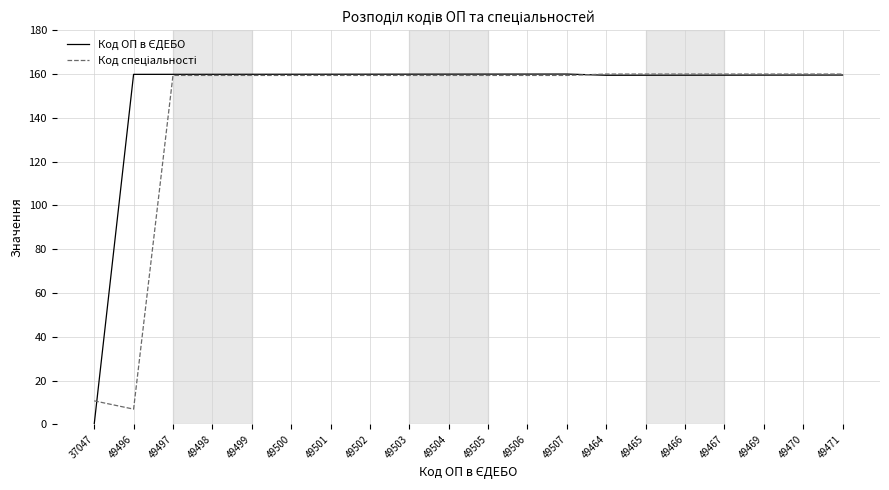

What is the greatest value displayed?

160.0